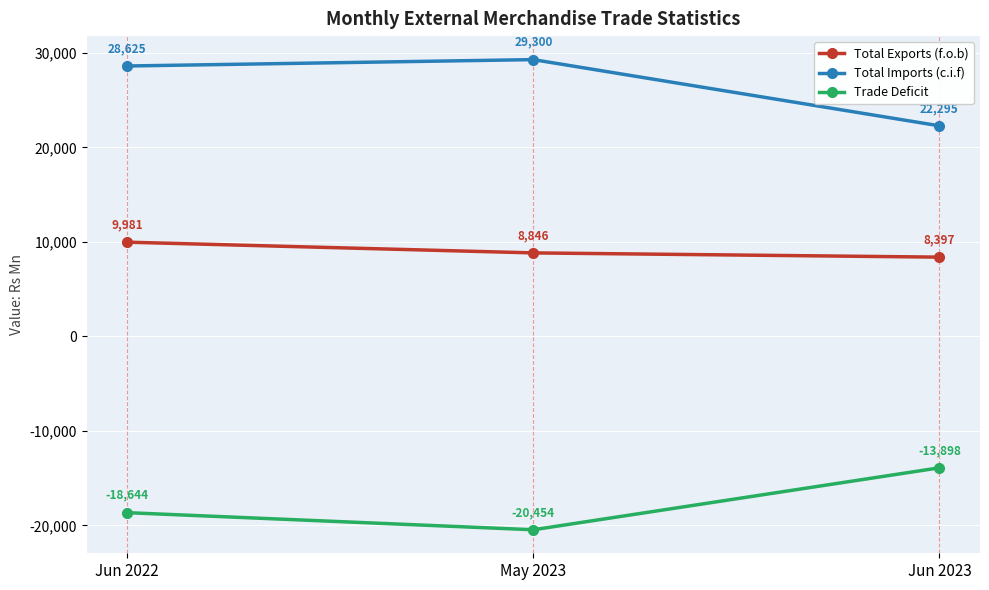

What are all the series names shown in the legend?

Total Exports (f.o.b), Total Imports (c.i.f), Trade Deficit